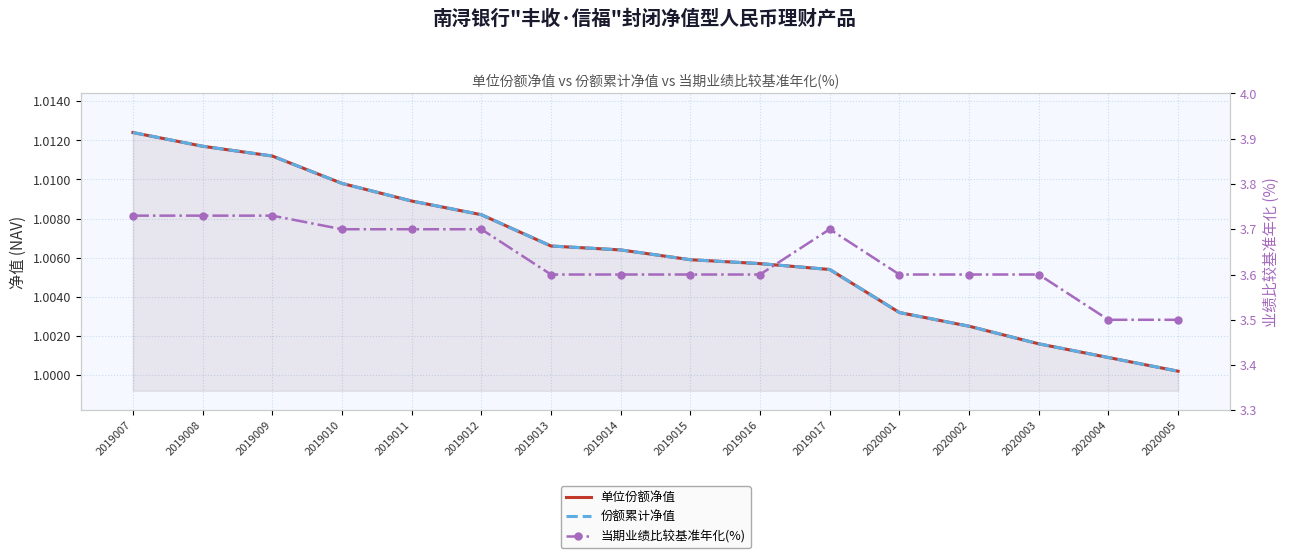

Where is the first local maximum for 当期业绩比较基准年化(%)?

2019017